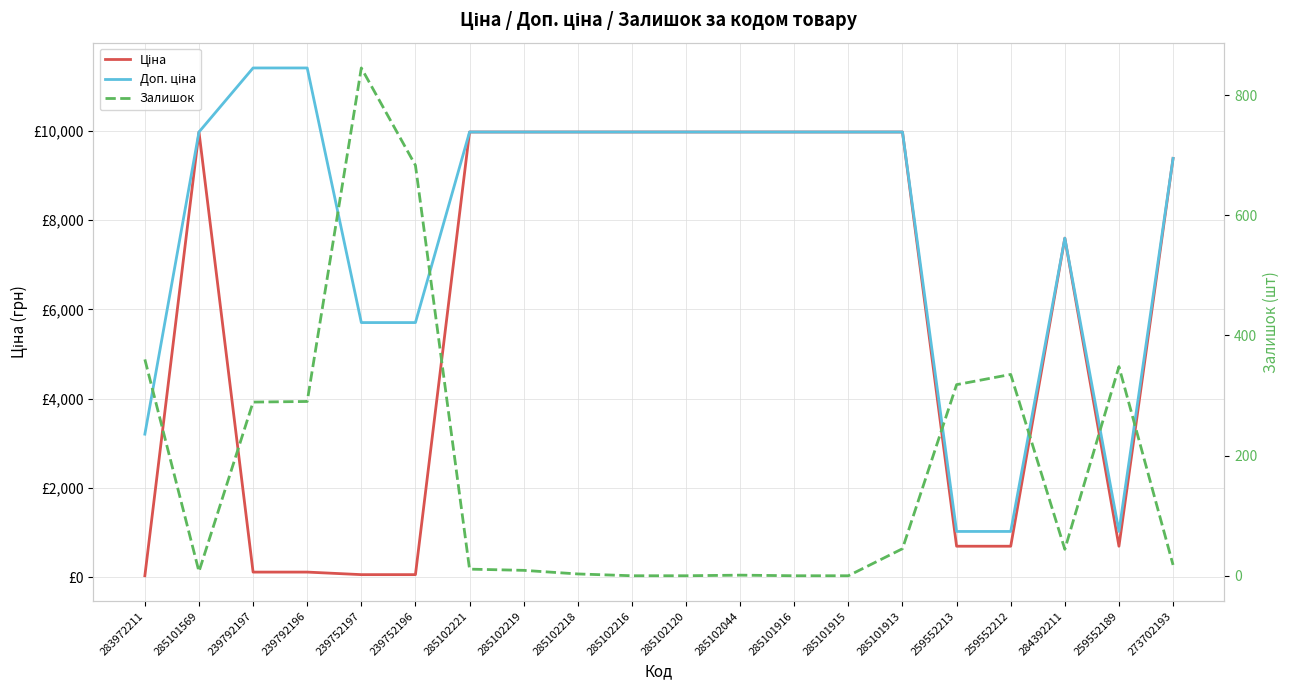

What is the average value of the Ціна series?

5959.3